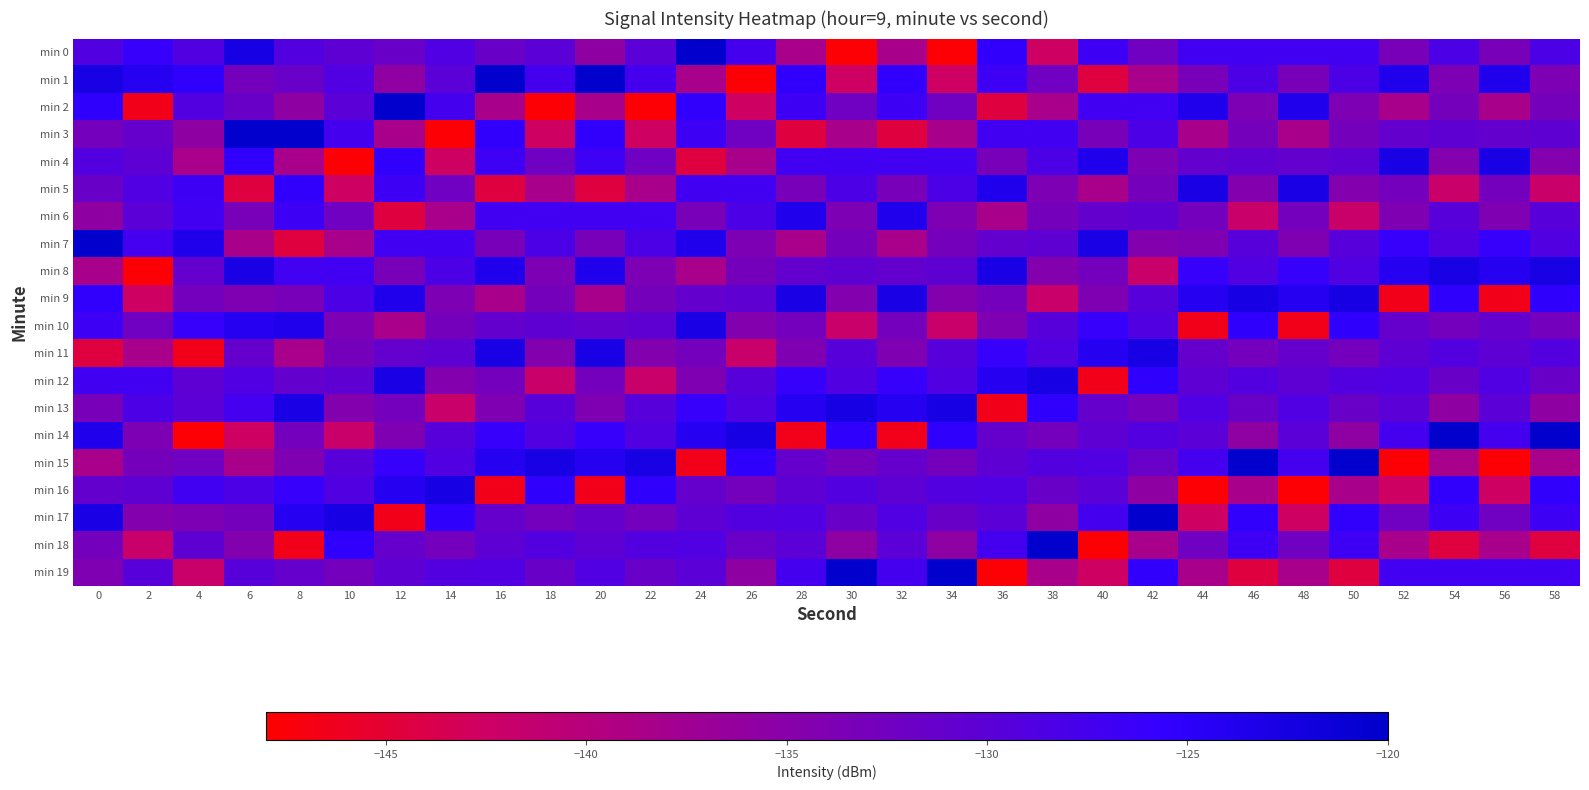

Reading right to left, transcribe all the data shown in this chart.

min 0: 58=-128.2	56=-133.2	54=-128.2	52=-133.2	50=-127.2	48=-127.1	46=-127.2	44=-127.1	42=-132.3	40=-126.7	38=-142.6	36=-125.3	34=-147.6	32=-138.4	30=-147.6	28=-138.4	26=-127.5	24=-120.1	22=-130.0	20=-135.7	18=-130.0	16=-131.6	14=-128.8	12=-131.6	10=-130.4	8=-129.1	6=-122.5	4=-128.9	2=-126.0	0=-128.9
min 1: 58=-133.7	56=-123.6	54=-133.7	52=-123.6	50=-128.2	48=-133.2	46=-128.2	44=-133.2	42=-138.4	40=-144.4	38=-132.3	36=-126.7	34=-142.6	32=-125.3	30=-142.6	28=-125.3	26=-147.6	24=-138.4	22=-127.5	20=-120.1	18=-127.5	16=-120.1	14=-130.0	12=-135.7	10=-128.8	8=-131.6	6=-132.7	4=-125.2	2=-124.1	0=-122.5
min 2: 58=-132.8	56=-138.4	54=-132.8	52=-138.4	50=-133.7	48=-123.6	46=-133.7	44=-123.6	42=-127.2	40=-127.1	38=-138.4	36=-144.4	34=-132.3	32=-126.7	30=-132.3	28=-126.7	26=-142.6	24=-125.3	22=-147.6	20=-138.4	18=-147.6	16=-138.4	14=-127.5	12=-120.1	10=-130.0	8=-135.7	6=-131.6	4=-129.1	2=-146.5	0=-125.2
min 3: 58=-130.4	56=-130.9	54=-130.4	52=-130.9	50=-132.8	48=-138.4	46=-132.8	44=-138.4	42=-128.2	40=-133.2	38=-127.2	36=-127.1	34=-138.4	32=-144.4	30=-138.4	28=-144.4	26=-132.3	24=-126.7	22=-142.6	20=-125.3	18=-142.6	16=-125.3	14=-147.6	12=-138.4	10=-127.5	8=-120.1	6=-120.1	4=-135.7	2=-131.1	0=-132.7
min 4: 58=-134.4	56=-122.8	54=-134.4	52=-122.8	50=-130.4	48=-130.9	46=-130.4	44=-130.9	42=-133.7	40=-123.6	38=-128.2	36=-133.2	34=-127.2	32=-127.1	30=-127.2	28=-127.1	26=-138.4	24=-144.4	22=-132.3	20=-126.7	18=-132.3	16=-126.7	14=-142.6	12=-125.3	10=-147.6	8=-138.4	6=-125.3	4=-138.4	2=-130.4	0=-129.1
min 5: 58=-142.0	56=-132.7	54=-142.0	52=-132.7	50=-134.4	48=-122.8	46=-134.4	44=-122.8	42=-132.8	40=-138.4	38=-133.7	36=-123.6	34=-128.2	32=-133.2	30=-128.2	28=-133.2	26=-127.2	24=-127.1	22=-138.4	20=-144.4	18=-138.4	16=-144.4	14=-132.3	12=-126.7	10=-142.6	8=-125.3	6=-144.4	4=-126.7	2=-128.8	0=-131.6
min 6: 58=-129.7	56=-134.0	54=-129.7	52=-134.0	50=-142.0	48=-132.7	46=-142.0	44=-132.7	42=-130.4	40=-130.9	38=-132.8	36=-138.4	34=-133.7	32=-123.6	30=-133.7	28=-123.6	26=-128.2	24=-133.2	22=-127.2	20=-127.1	18=-127.2	16=-127.1	14=-138.4	12=-144.4	10=-132.3	8=-126.7	6=-133.2	4=-127.1	2=-130.0	0=-135.7
min 7: 58=-128.9	56=-126.0	54=-128.9	52=-126.0	50=-129.7	48=-134.0	46=-129.7	44=-134.0	42=-134.4	40=-122.8	38=-130.4	36=-130.9	34=-132.8	32=-138.4	30=-132.8	28=-138.4	26=-133.7	24=-123.6	22=-128.2	20=-133.2	18=-128.2	16=-133.2	14=-127.2	12=-127.1	10=-138.4	8=-144.4	6=-138.4	4=-123.6	2=-127.5	0=-120.1
min 8: 58=-122.5	56=-124.1	54=-122.5	52=-124.1	50=-128.9	48=-126.0	46=-128.9	44=-126.0	42=-142.0	40=-132.7	38=-134.4	36=-122.8	34=-130.4	32=-130.9	30=-130.4	28=-130.9	26=-132.8	24=-138.4	22=-133.7	20=-123.6	18=-133.7	16=-123.6	14=-128.2	12=-133.2	10=-127.2	8=-127.1	6=-122.8	4=-130.9	2=-147.6	0=-138.4
min 9: 58=-125.2	56=-146.5	54=-125.2	52=-146.5	50=-122.5	48=-124.1	46=-122.5	44=-124.1	42=-129.7	40=-134.0	38=-142.0	36=-132.7	34=-134.4	32=-122.8	30=-134.4	28=-122.8	26=-130.4	24=-130.9	22=-132.8	20=-138.4	18=-132.8	16=-138.4	14=-133.7	12=-123.6	10=-128.2	8=-133.2	6=-134.0	4=-132.7	2=-142.6	0=-125.3
min 10: 58=-132.7	56=-131.1	54=-132.7	52=-131.1	50=-125.2	48=-146.5	46=-125.2	44=-146.5	42=-128.9	40=-126.0	38=-129.7	36=-134.0	34=-142.0	32=-132.7	30=-142.0	28=-132.7	26=-134.4	24=-122.8	22=-130.4	20=-130.9	18=-130.4	16=-130.9	14=-132.8	12=-138.4	10=-133.7	8=-123.6	6=-124.1	4=-126.0	2=-132.3	0=-126.7
min 11: 58=-129.1	56=-130.4	54=-129.1	52=-130.4	50=-132.7	48=-131.1	46=-132.7	44=-131.1	42=-122.5	40=-124.1	38=-128.9	36=-126.0	34=-129.7	32=-134.0	30=-129.7	28=-134.0	26=-142.0	24=-132.7	22=-134.4	20=-122.8	18=-134.4	16=-122.8	14=-130.4	12=-130.9	10=-132.8	8=-138.4	6=-131.1	4=-146.5	2=-138.4	0=-144.4
min 12: 58=-131.6	56=-128.8	54=-131.6	52=-128.8	50=-129.1	48=-130.4	46=-129.1	44=-130.4	42=-125.2	40=-146.5	38=-122.5	36=-124.1	34=-128.9	32=-126.0	30=-128.9	28=-126.0	26=-129.7	24=-134.0	22=-142.0	20=-132.7	18=-142.0	16=-132.7	14=-134.4	12=-122.8	10=-130.4	8=-130.9	6=-128.8	4=-130.4	2=-127.2	0=-127.1
min 13: 58=-135.7	56=-130.0	54=-135.7	52=-130.0	50=-131.6	48=-128.8	46=-131.6	44=-128.8	42=-132.7	40=-131.1	38=-125.2	36=-146.5	34=-122.5	32=-124.1	30=-122.5	28=-124.1	26=-128.9	24=-126.0	22=-129.7	20=-134.0	18=-129.7	16=-134.0	14=-142.0	12=-132.7	10=-134.4	8=-122.8	6=-127.5	4=-130.0	2=-128.2	0=-133.2
min 14: 58=-120.1	56=-127.5	54=-120.1	52=-127.5	50=-135.7	48=-130.0	46=-135.7	44=-130.0	42=-129.1	40=-130.4	38=-132.7	36=-131.1	34=-125.2	32=-146.5	30=-125.2	28=-146.5	26=-122.5	24=-124.1	22=-128.9	20=-126.0	18=-128.9	16=-126.0	14=-129.7	12=-134.0	10=-142.0	8=-132.7	6=-142.6	4=-147.6	2=-133.7	0=-123.6
min 15: 58=-138.4	56=-147.6	54=-138.4	52=-147.6	50=-120.1	48=-127.5	46=-120.1	44=-127.5	42=-131.6	40=-128.8	38=-129.1	36=-130.4	34=-132.7	32=-131.1	30=-132.7	28=-131.1	26=-125.2	24=-146.5	22=-122.5	20=-124.1	18=-122.5	16=-124.1	14=-128.9	12=-126.0	10=-129.7	8=-134.0	6=-138.4	4=-132.3	2=-132.8	0=-138.4
min 16: 58=-125.3	56=-142.6	54=-125.3	52=-142.6	50=-138.4	48=-147.6	46=-138.4	44=-147.6	42=-135.7	40=-130.0	38=-131.6	36=-128.8	34=-129.1	32=-130.4	30=-129.1	28=-130.4	26=-132.7	24=-131.1	22=-125.2	20=-146.5	18=-125.2	16=-146.5	14=-122.5	12=-124.1	10=-128.9	8=-126.0	6=-128.2	4=-127.2	2=-130.4	0=-130.9
min 17: 58=-126.7	56=-132.3	54=-126.7	52=-132.3	50=-125.3	48=-142.6	46=-125.3	44=-142.6	42=-120.1	40=-127.5	38=-135.7	36=-130.0	34=-131.6	32=-128.8	30=-131.6	28=-128.8	26=-129.1	24=-130.4	22=-132.7	20=-131.1	18=-132.7	16=-131.1	14=-125.2	12=-146.5	10=-122.5	8=-124.1	6=-132.8	4=-133.7	2=-134.4	0=-122.8
min 18: 58=-144.4	56=-138.4	54=-144.4	52=-138.4	50=-126.7	48=-132.3	46=-126.7	44=-132.3	42=-138.4	40=-147.6	38=-120.1	36=-127.5	34=-135.7	32=-130.0	30=-135.7	28=-130.0	26=-131.6	24=-128.8	22=-129.1	20=-130.4	18=-129.1	16=-130.4	14=-132.7	12=-131.1	10=-125.2	8=-146.5	6=-134.4	4=-130.4	2=-142.0	0=-132.7
min 19: 58=-127.1	56=-127.2	54=-127.1	52=-127.2	50=-144.4	48=-138.4	46=-144.4	44=-138.4	42=-125.3	40=-142.6	38=-138.4	36=-147.6	34=-120.1	32=-127.5	30=-120.1	28=-127.5	26=-135.7	24=-130.0	22=-131.6	20=-128.8	18=-131.6	16=-128.8	14=-129.1	12=-130.4	10=-132.7	8=-131.1	6=-129.7	4=-142.0	2=-129.7	0=-134.0